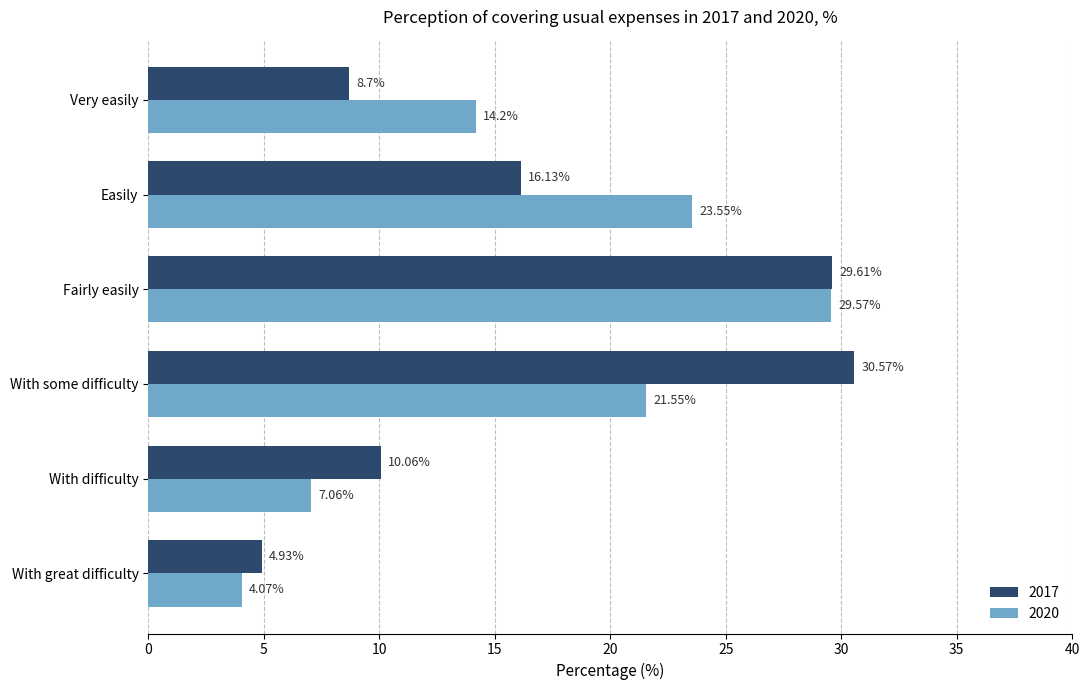

Which category has the lowest value in the 2017 series?

With great difficulty